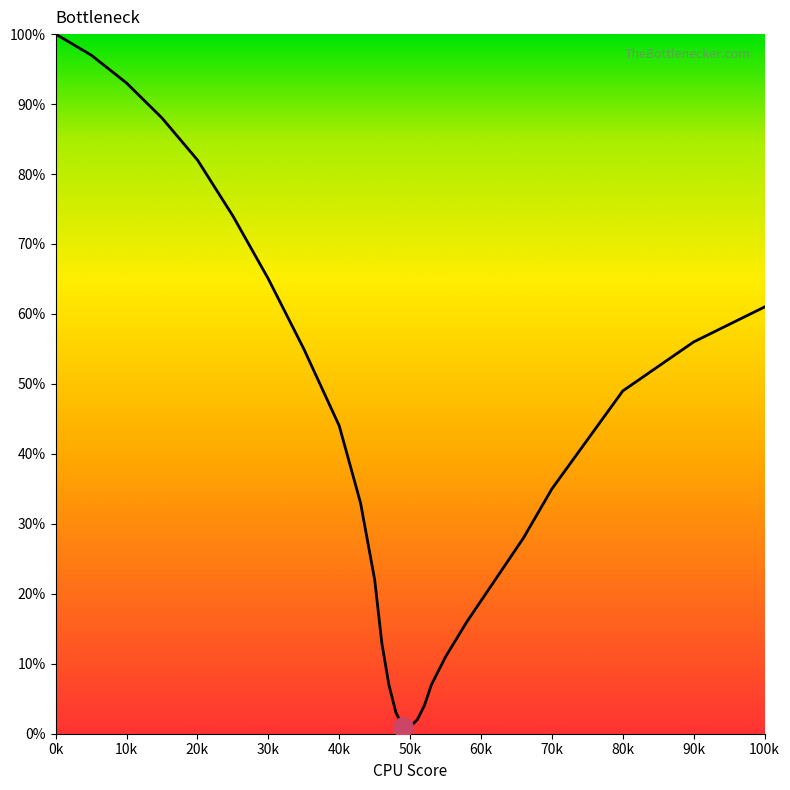

What is the minimum value shown in the chart?

1